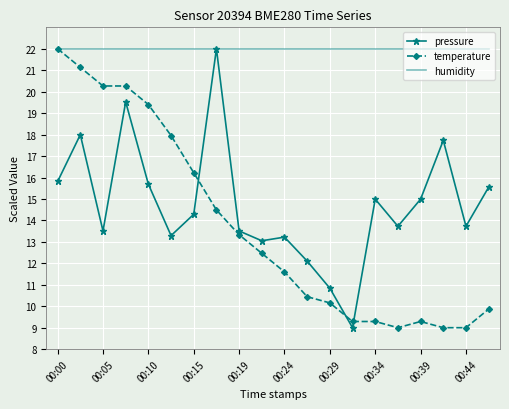

True or false: pressure has more than 1 points higher than both neighbors.

True